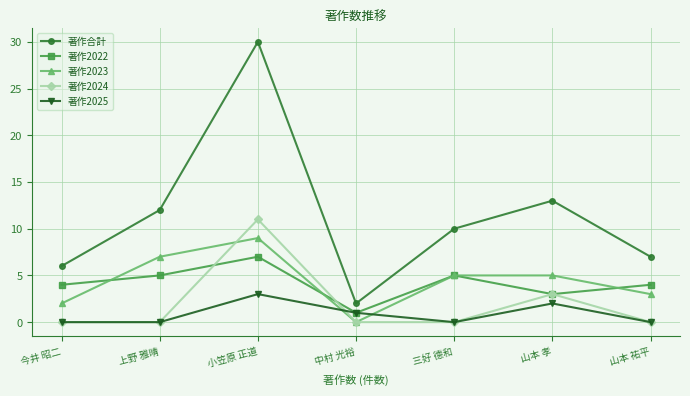

Reading left to right, list all the values displayed in this chart.

著作合計: 今井 昭二=6	上野 雅晴=12	小笠原 正道=30	中村 光裕=2	三好 德和=10	山本 孝=13	山本 祐平=7
著作2022: 今井 昭二=4	上野 雅晴=5	小笠原 正道=7	中村 光裕=1	三好 德和=5	山本 孝=3	山本 祐平=4
著作2023: 今井 昭二=2	上野 雅晴=7	小笠原 正道=9	中村 光裕=0	三好 德和=5	山本 孝=5	山本 祐平=3
著作2024: 今井 昭二=0	上野 雅晴=0	小笠原 正道=11	中村 光裕=0	三好 德和=0	山本 孝=3	山本 祐平=0
著作2025: 今井 昭二=0	上野 雅晴=0	小笠原 正道=3	中村 光裕=1	三好 德和=0	山本 孝=2	山本 祐平=0